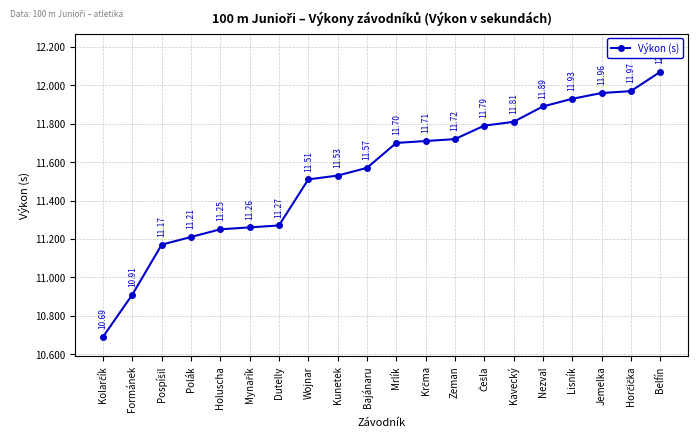

What is the maximum value shown in the chart?

12.1